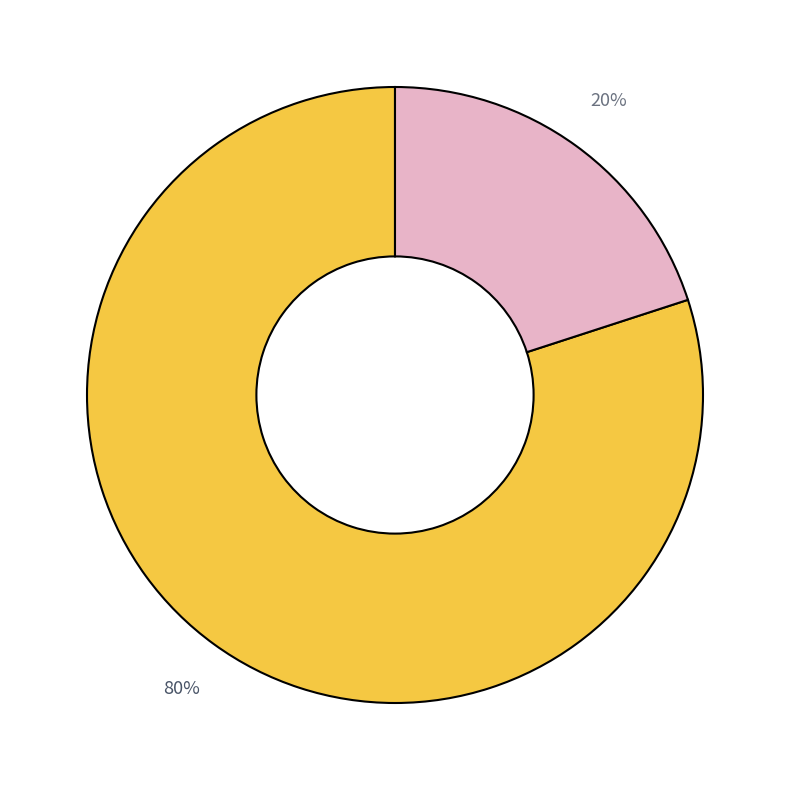

To the nearest percent, what is the difference between the largest and smallest slice percentages?

60%